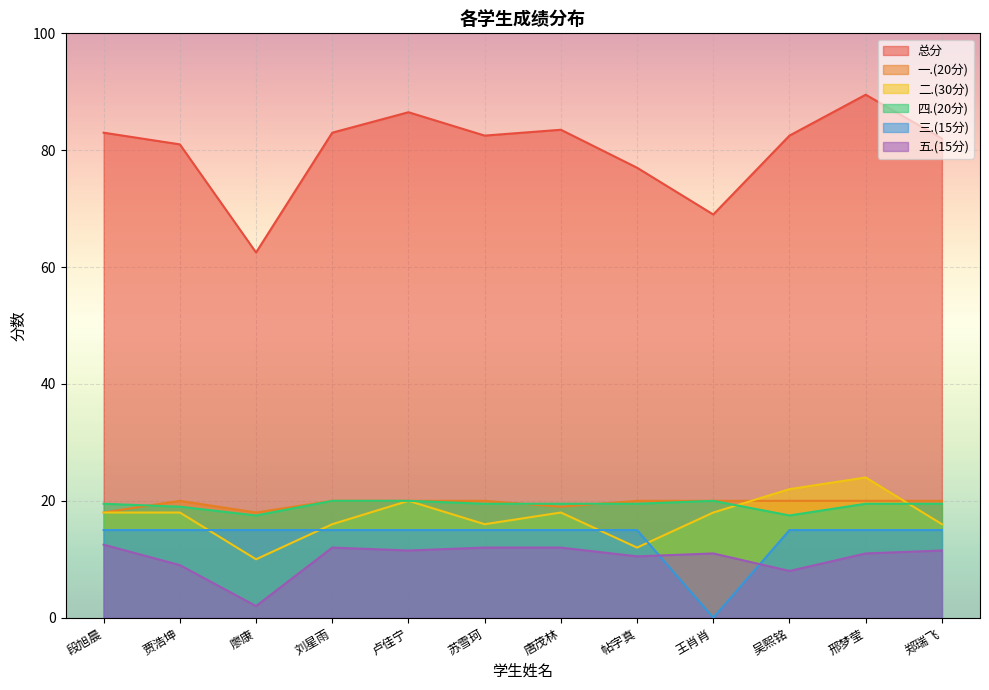

The 三.(15分) series shows 26.9 at 邢梦莹. True or false?

False